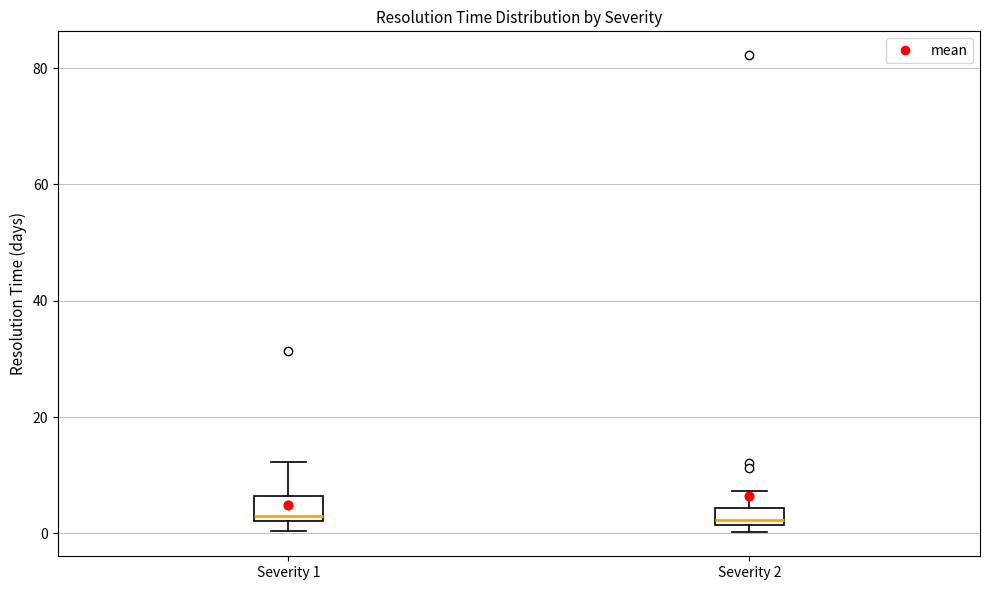

Where is the upper edge of the box for Severity 2 on the y-axis? The values are not printed on the chart, so give them approximately, as read against the axis.

4